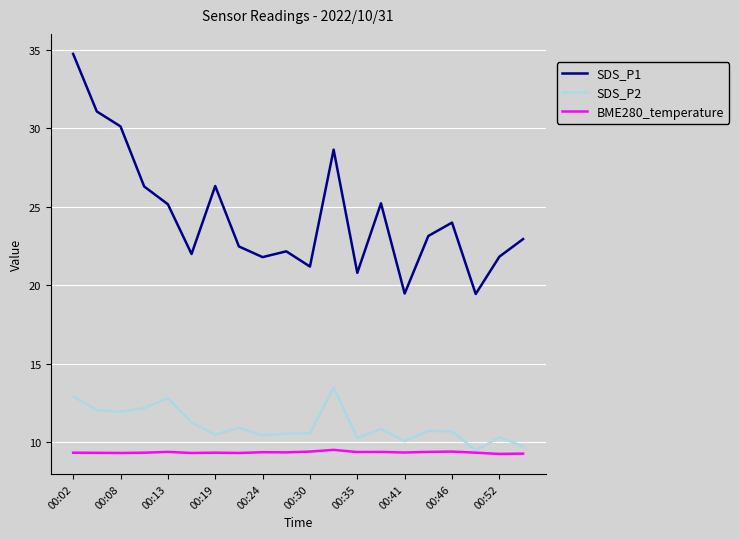

True or false: SDS_P1 and SDS_P2 intersect in this chart.

False